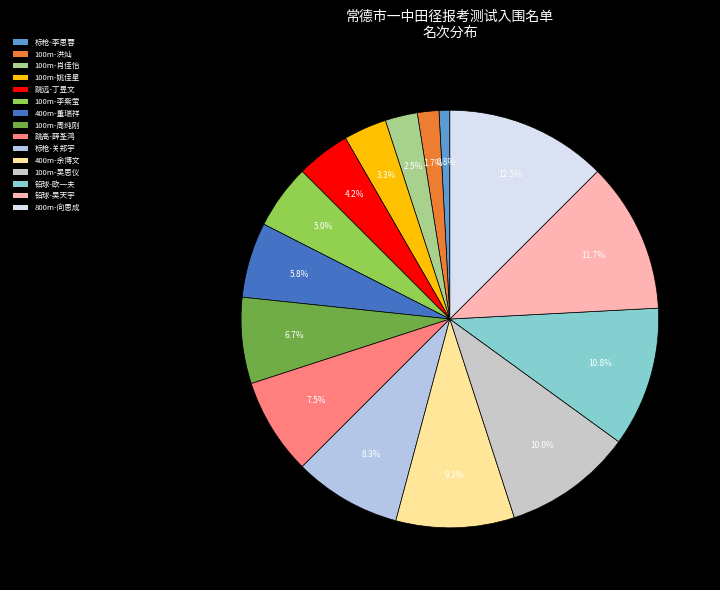

Which slice is the largest?

田径800m(向思成)